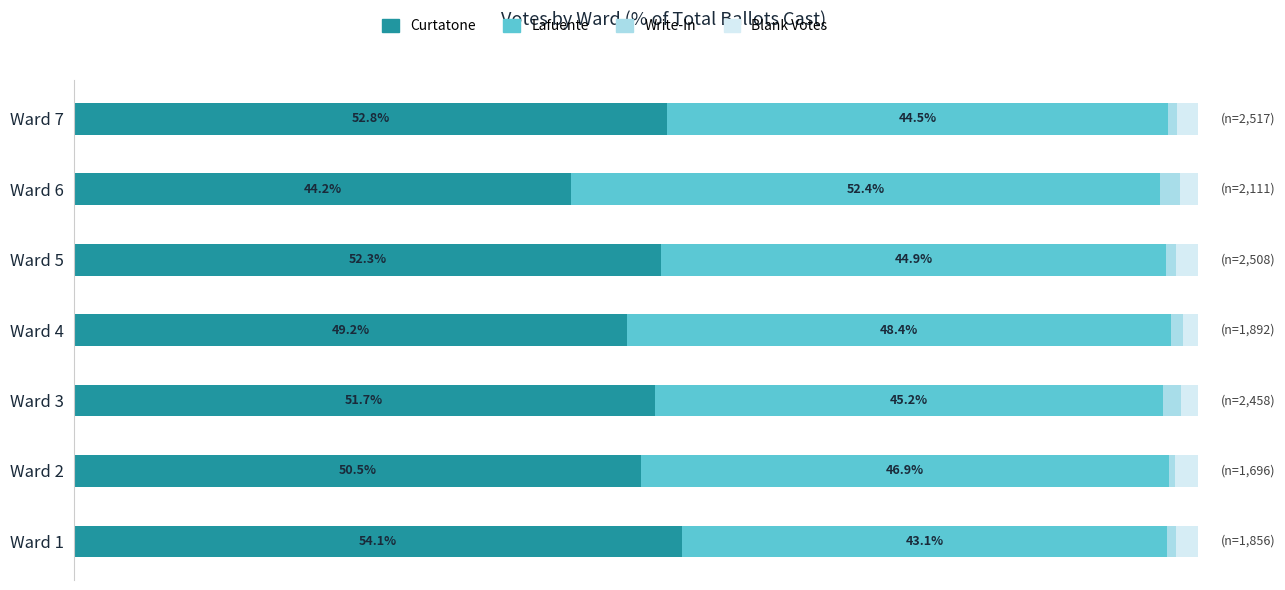

Is it true that Write-In equals 0.6 at Ward 2?

True